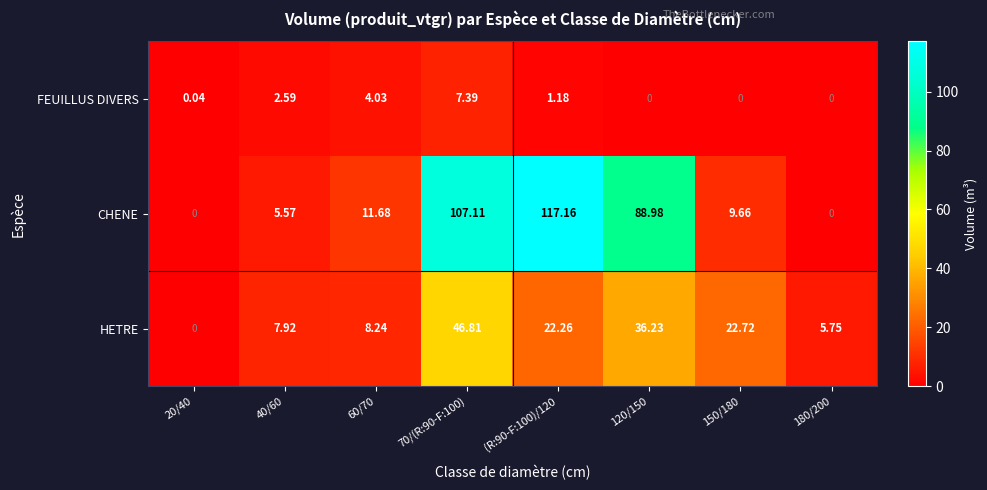

Which series changed the most between 20/40 and 70/(R:90-F:100)?

CHENE